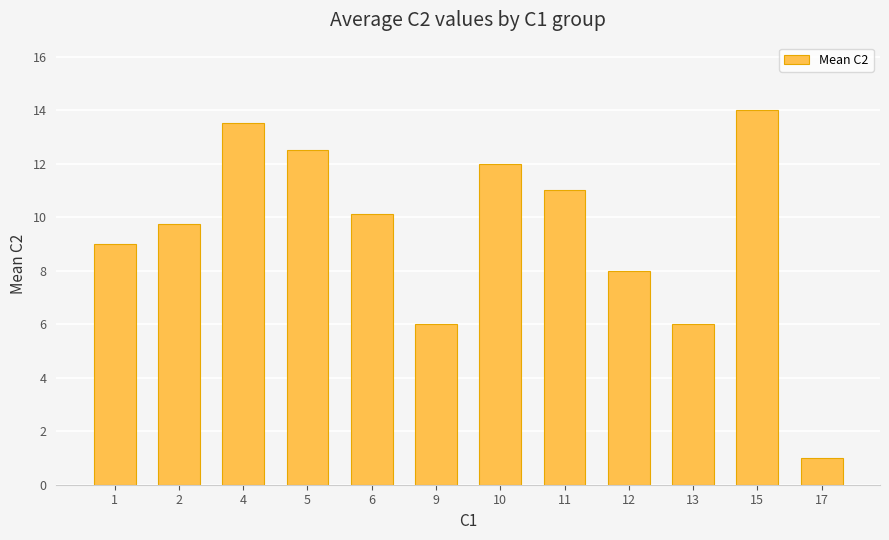

Which label corresponds to the largest value in the chart?

15